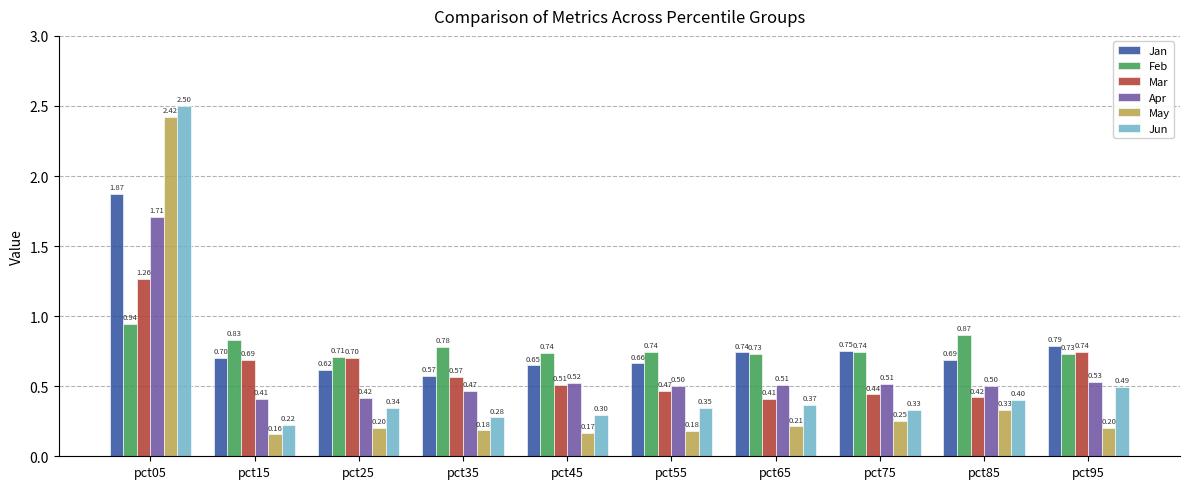

What are all the series names shown in the legend?

Jan, Feb, Mar, Apr, May, Jun